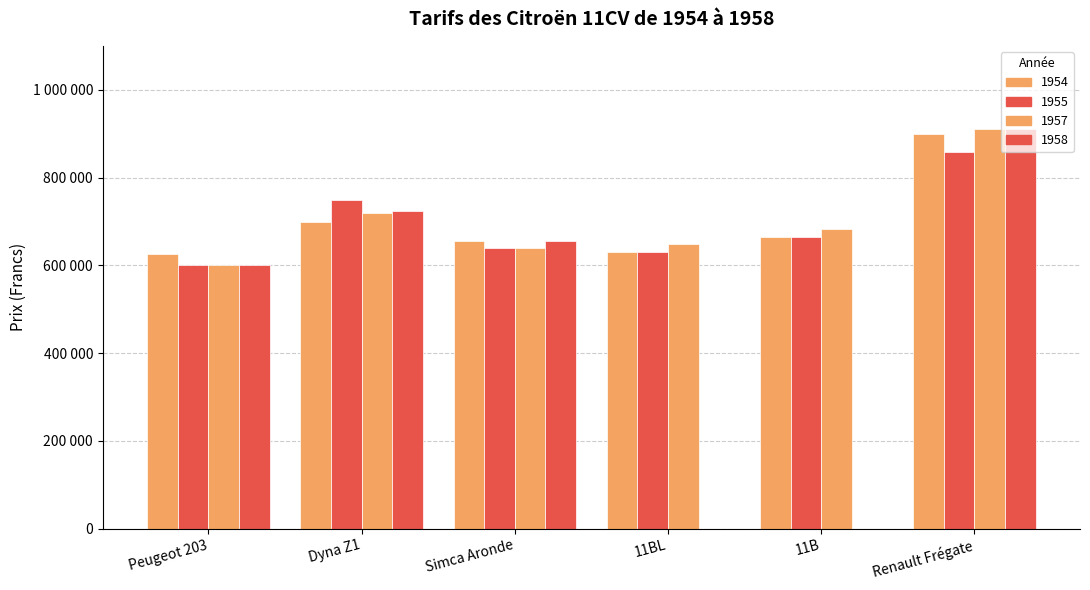

Which has a higher value, Renault Frégate or 11B?

Renault Frégate